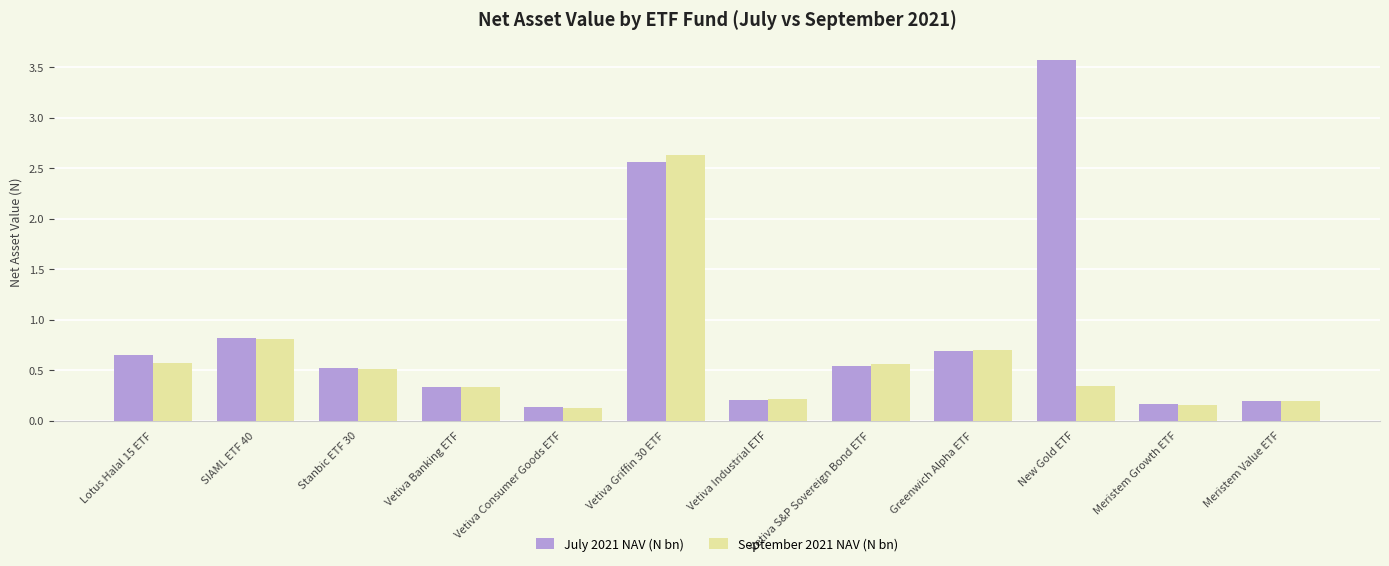

What is the sum of the July 2021 NAV (N bn) values at Greenwich Alpha ETF and Stanbic ETF 30?

1.2